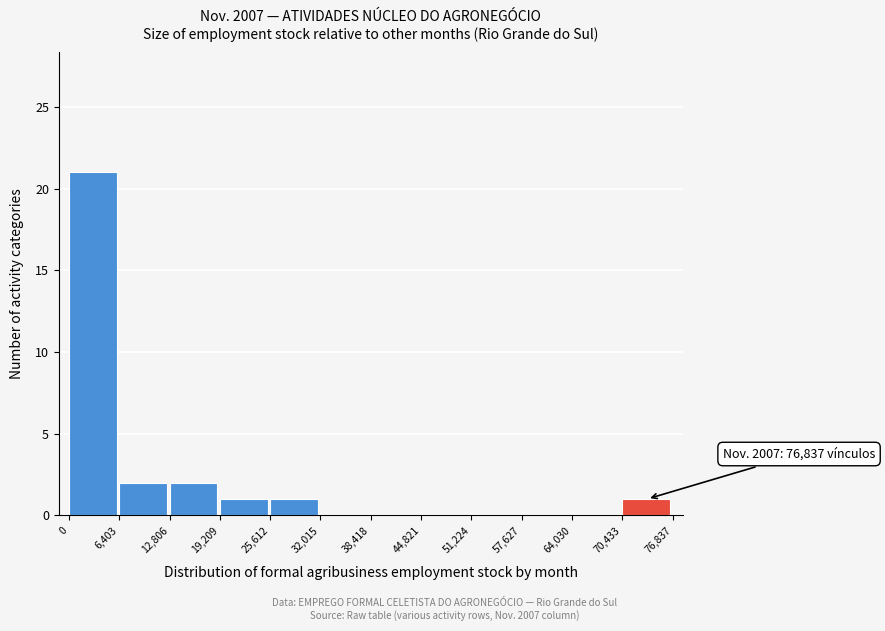

Over which range of the x-axis is the bar tallest?

0 to 6,403